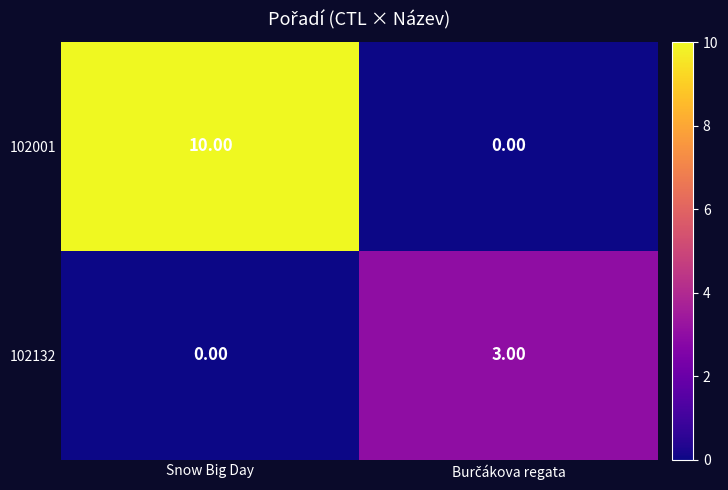

Which series has the widest spread of values?

102001